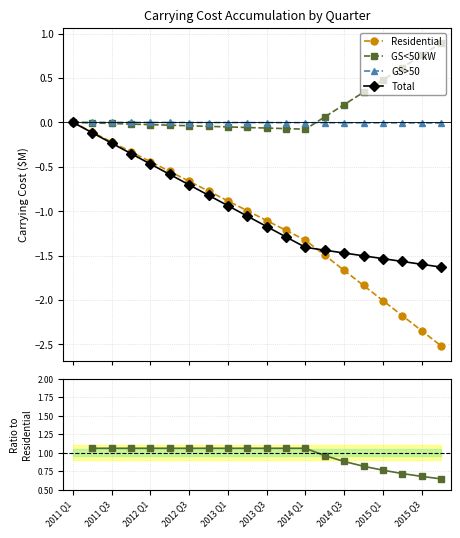

What is the difference between the second highest and minimum values in the Residential series?

2.4